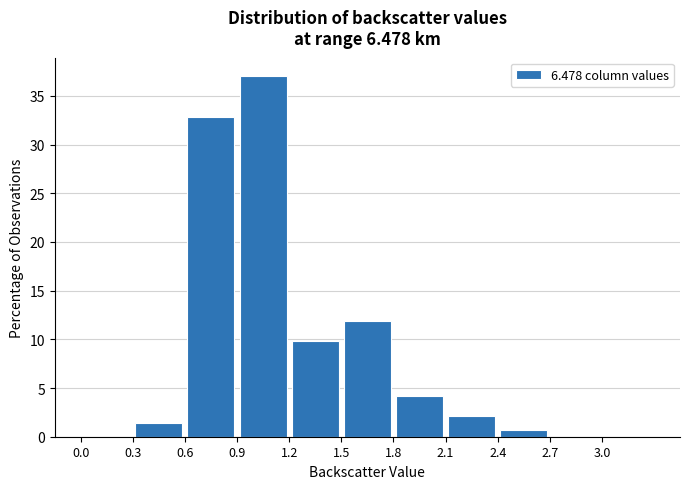

Which range on the x-axis has the tallest bar?

0.9 to 1.2